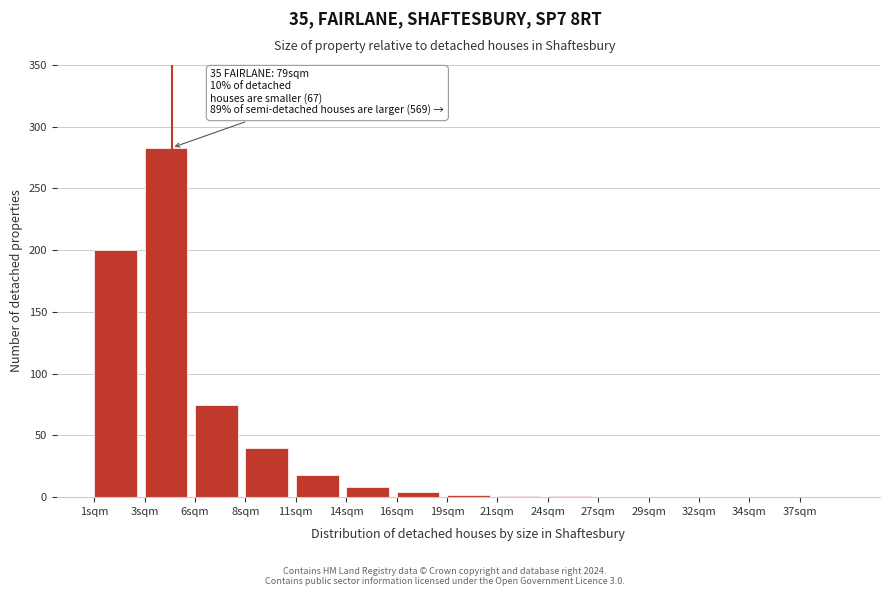

Between 1sqm and 11sqm, which is larger?

1sqm